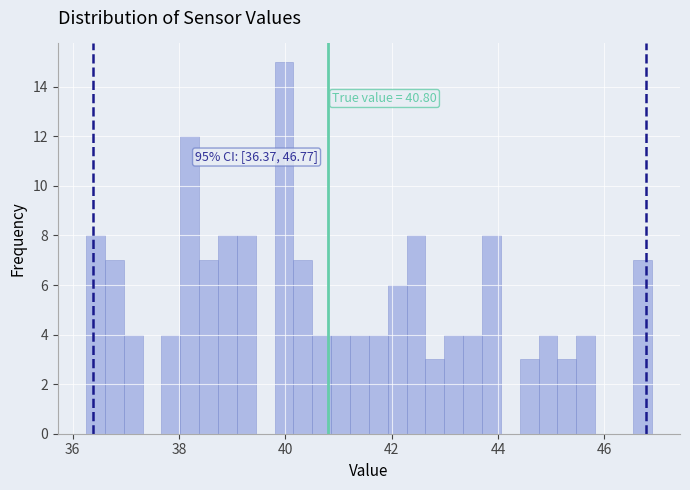

Around what value on the x-axis is the tallest bar? Give the approximate position of its centre, as read against the axis.

40.0